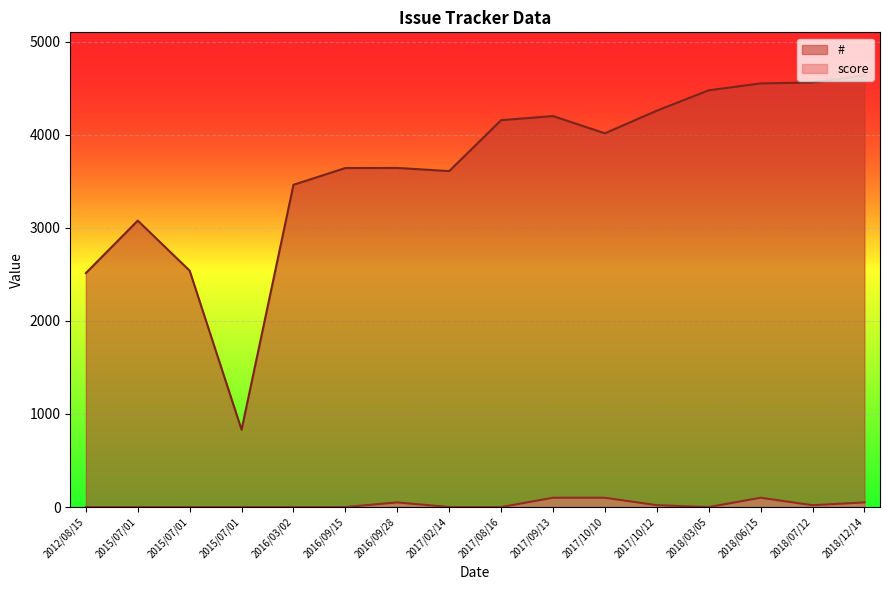

The # series shows 2675 at 2017/10/12. True or false?

False